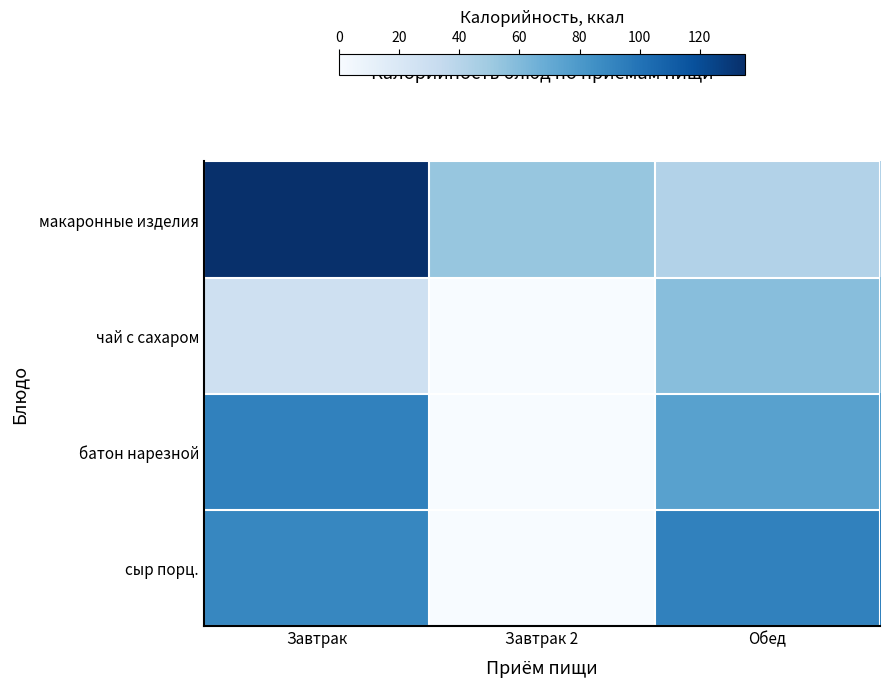

Reading left to right, transcribe all the data shown in this chart.

макаронные изделия: Завтрак=135.0	Завтрак 2=53.0	Обед=42.0
чай с сахаром: Завтрак=28.0	Завтрак 2=0.0	Обед=58.0
батон нарезной: Завтрак=92.8	Завтрак 2=0.0	Обед=75.0
сыр порц.: Завтрак=90.0	Завтрак 2=0.0	Обед=92.8